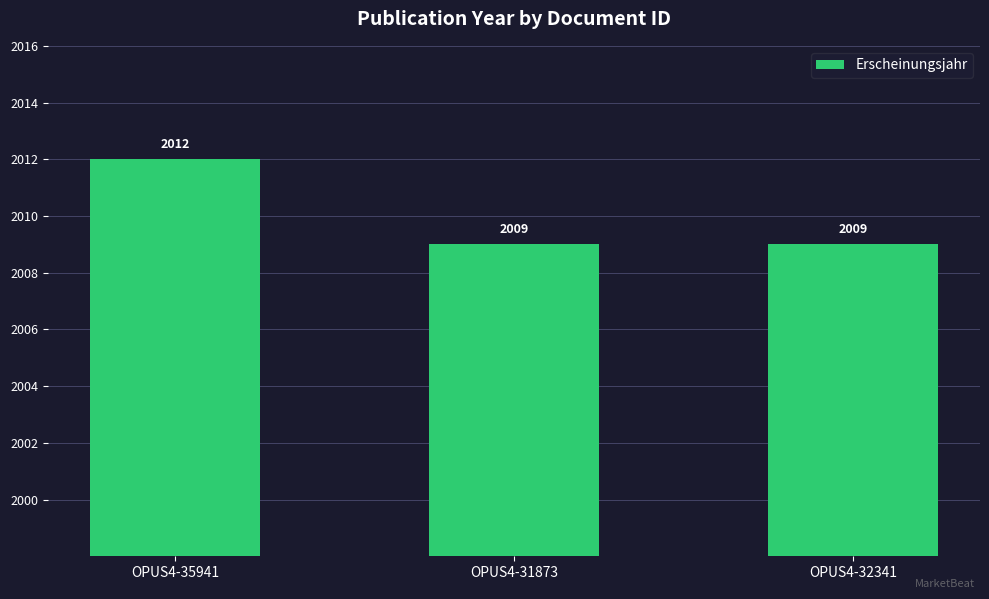

What position from the right is OPUS4-35941?

3